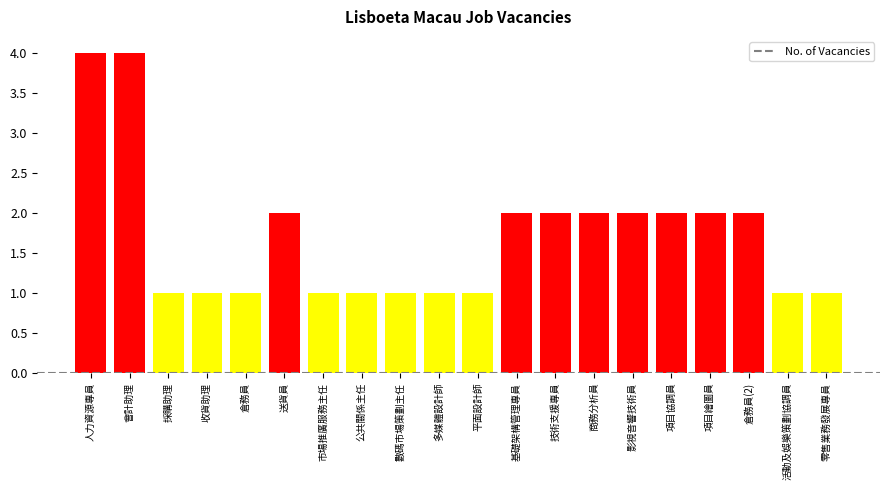

What is the greatest value displayed?

4